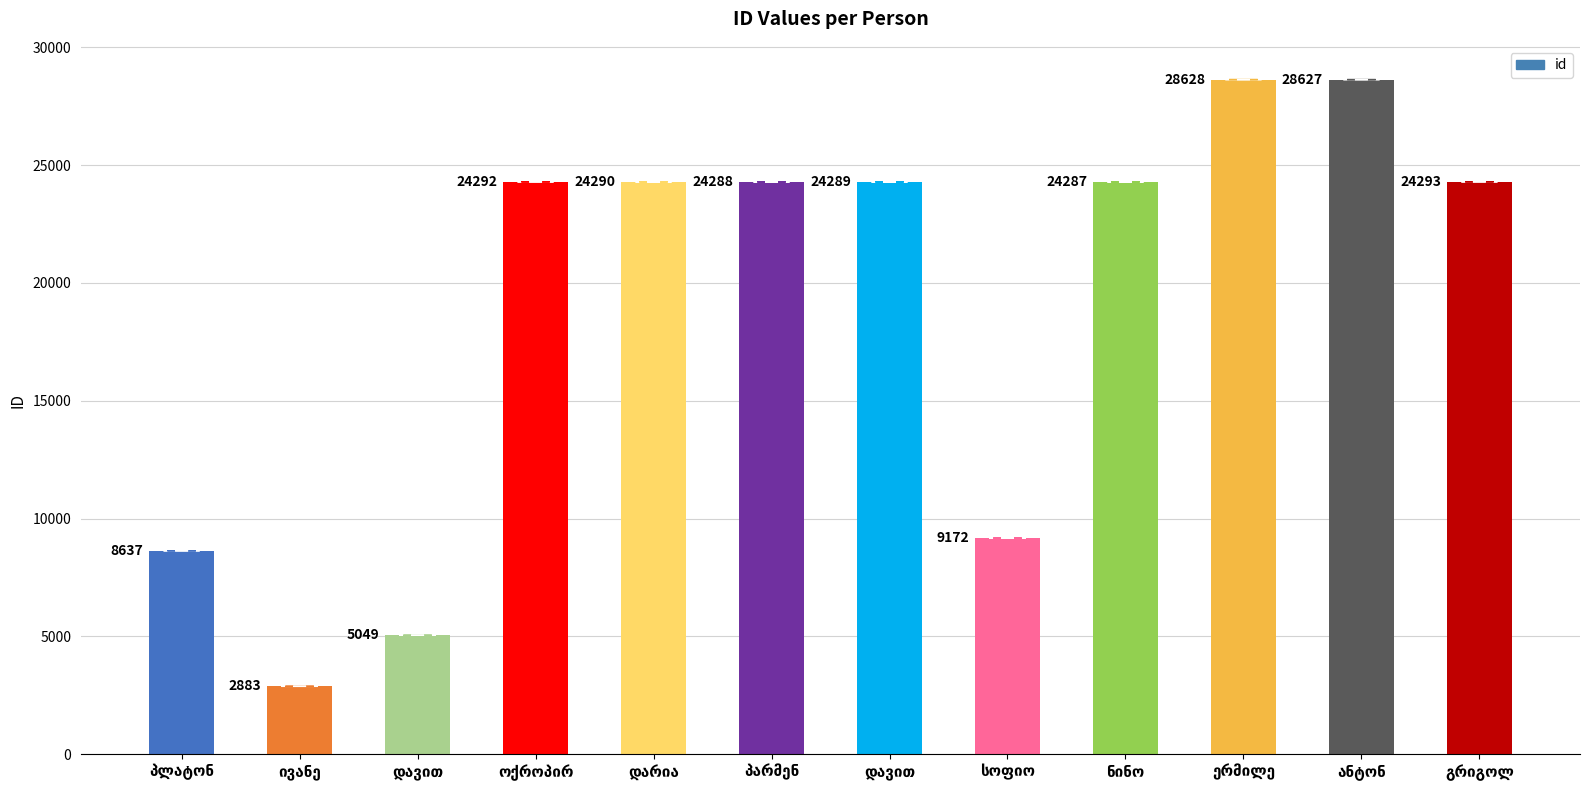

Does the chart contain any negative values?

No